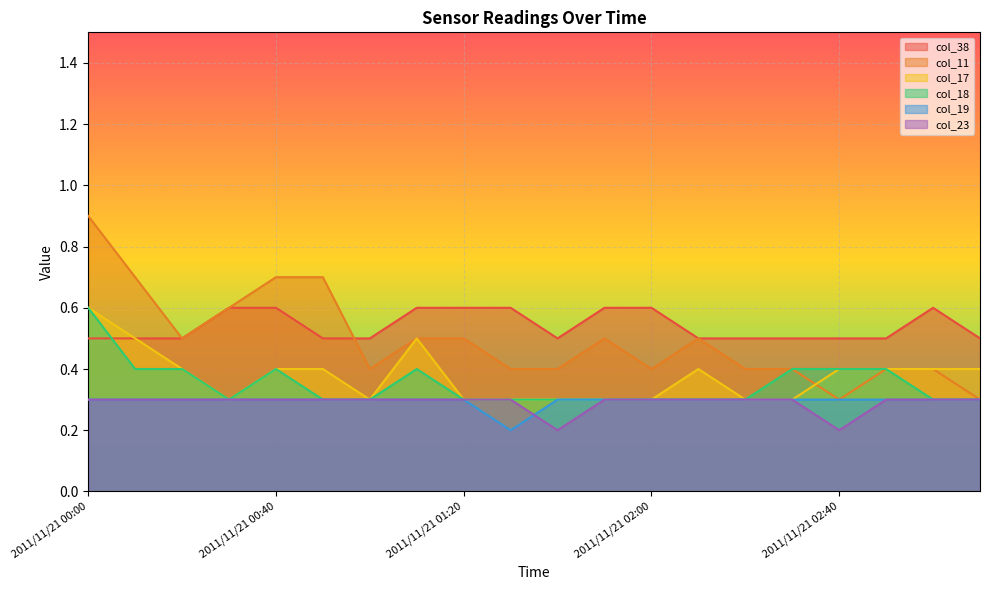

The col_17 series shows 0.3 at 2011/11/21 01:20. True or false?

True